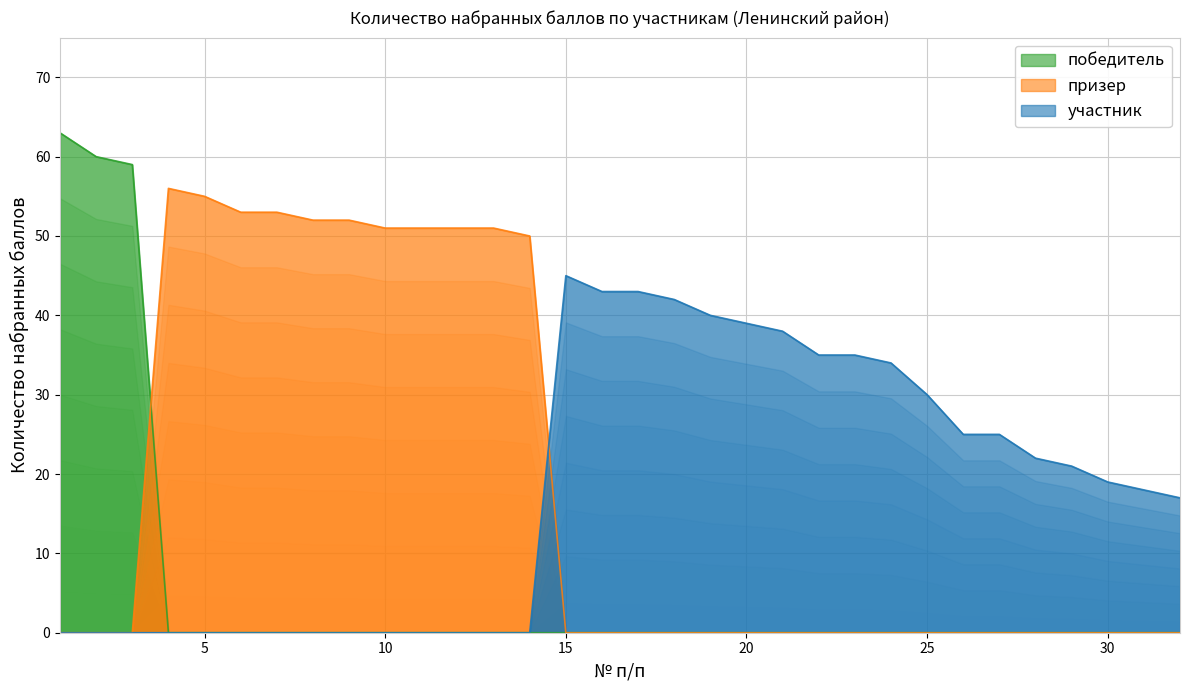

Which series has the widest spread of values?

победитель